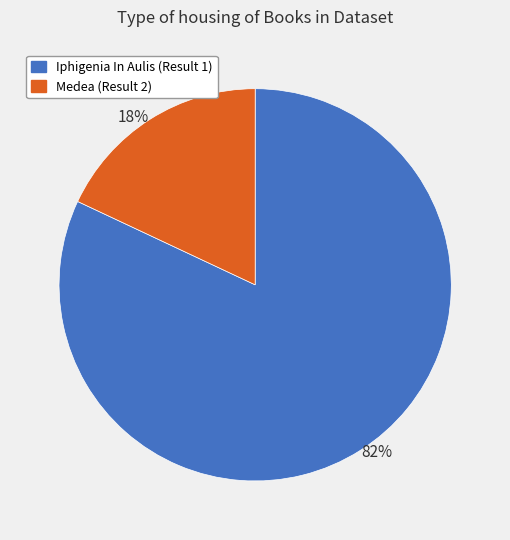

Which category has the biggest portion of the pie?

Iphigenia In Aulis (Result 1)